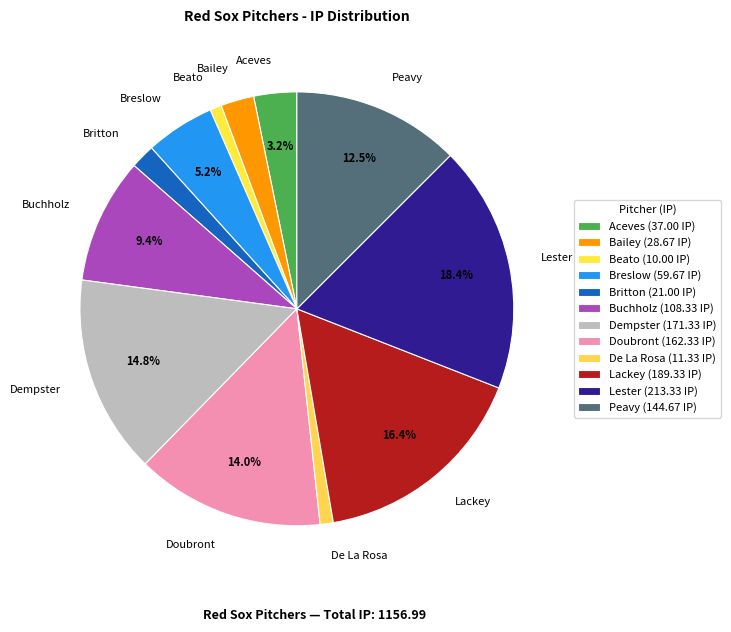

Is Bailey the majority of the pie?

No